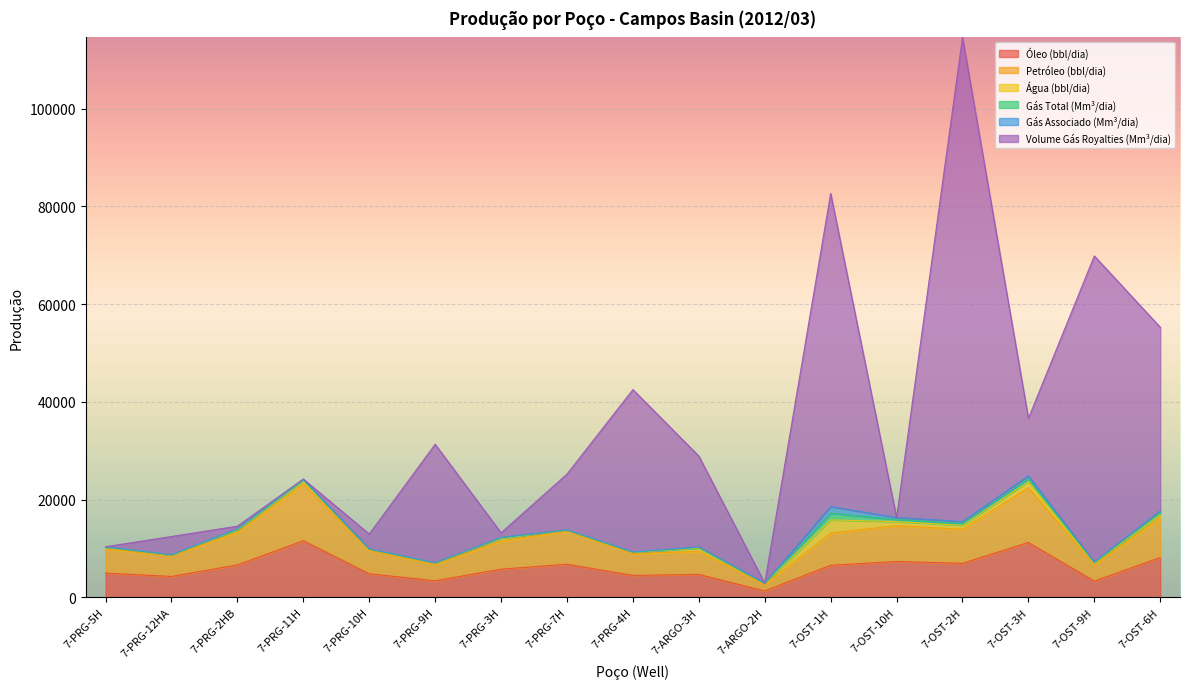

What is the label of the 14th point from the right?

7-PRG-11H